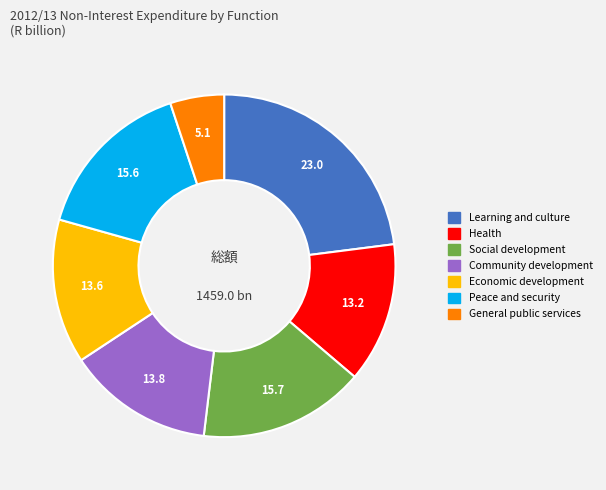

Does Economic development account for over 50% of the chart?

No